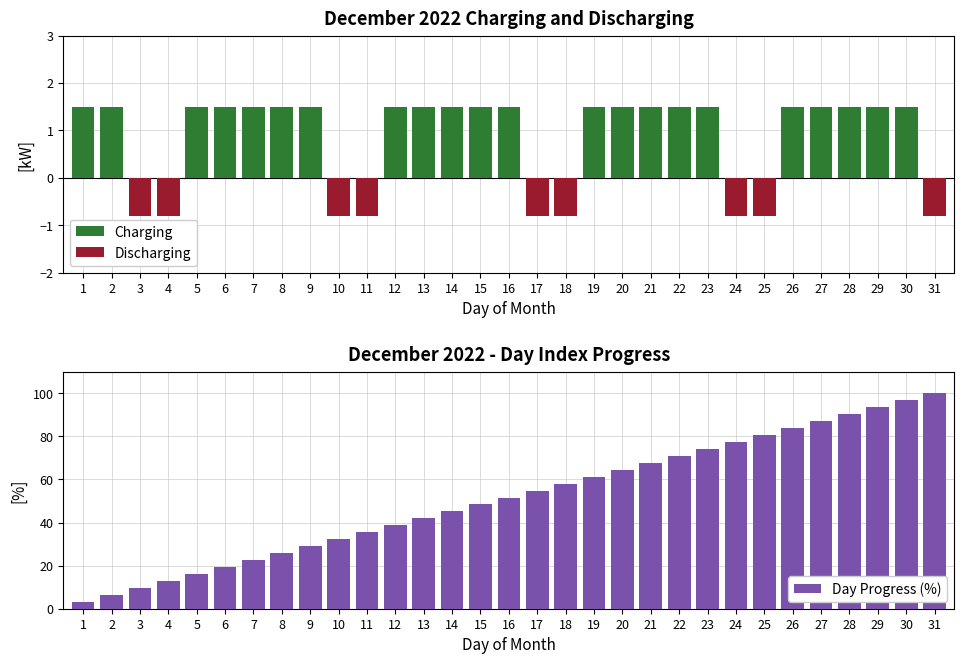

What is the difference between the maximum and minimum values in the Discharging series?

0.8